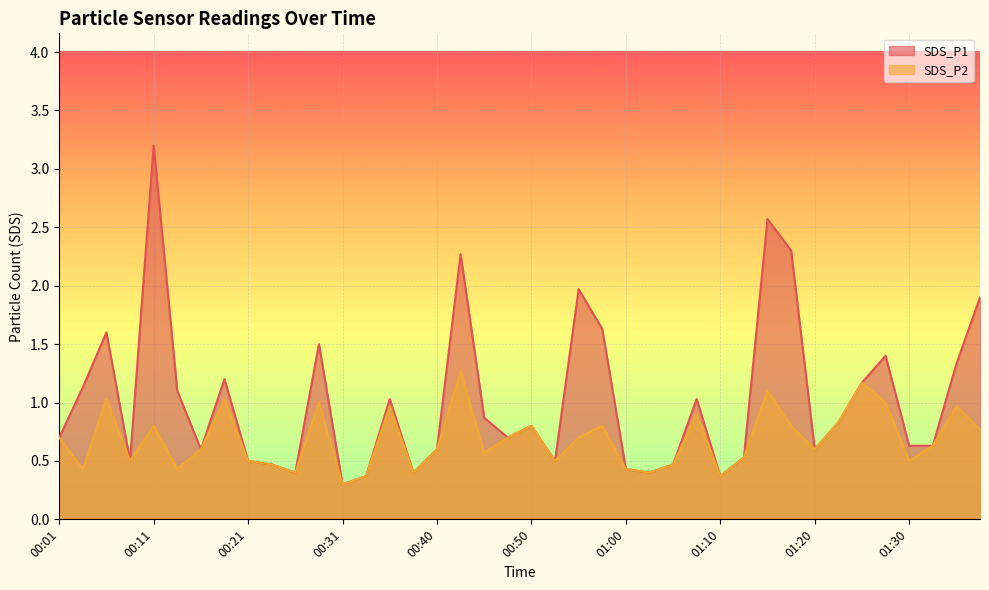

What is the label of the 5th point from the right?

01:27